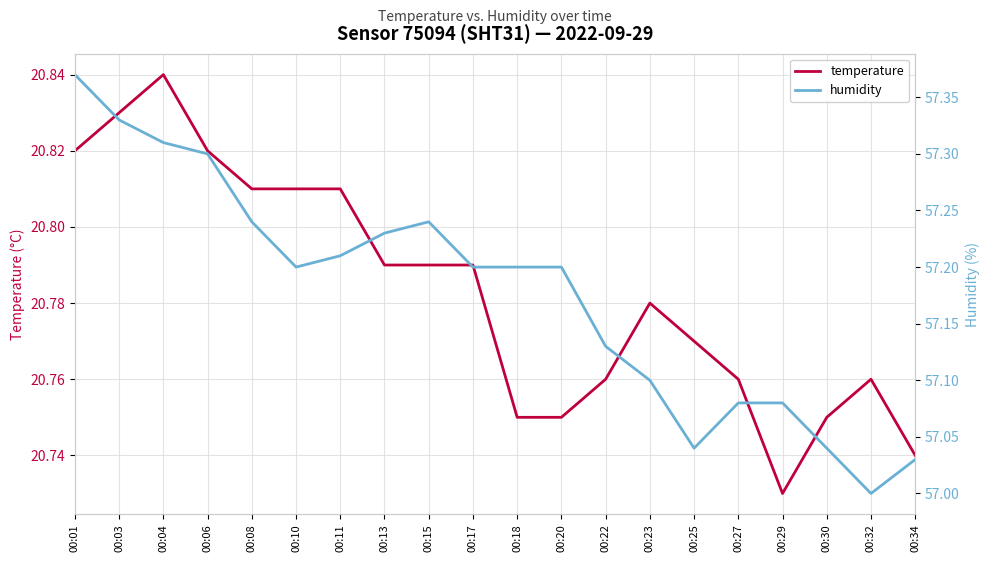

What is the difference between the maximum and minimum values in the temperature series?

0.1